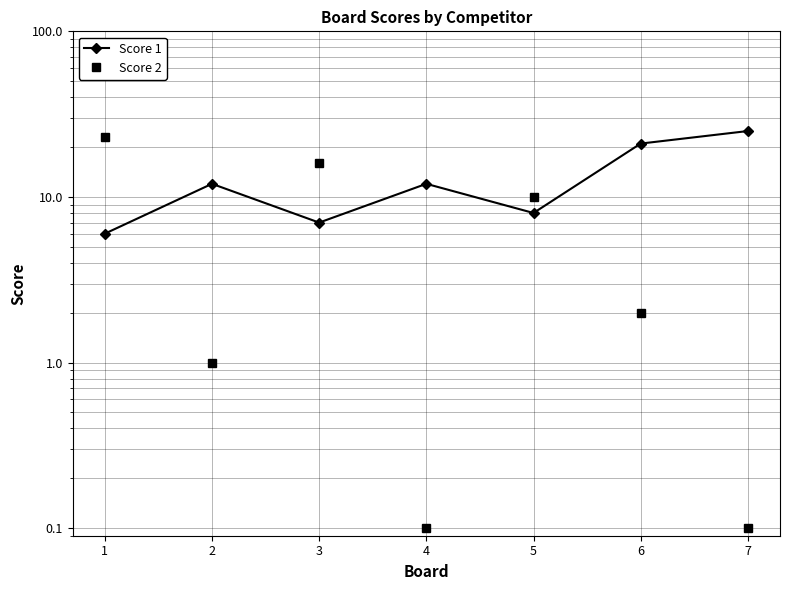

After their last crossing, which series has the higher values: Score 2 or Score 1?

Score 1